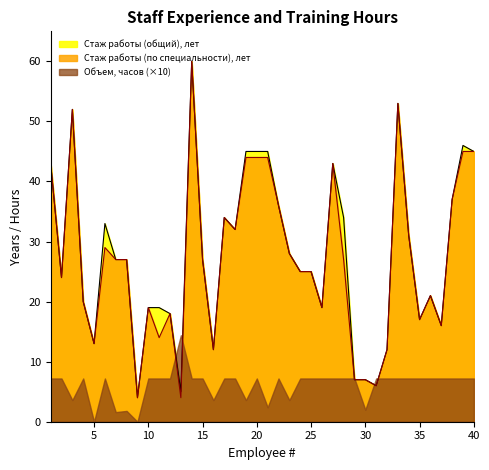

What is the difference between the Стаж работы (по специальности), лет values at 3 and 33?

1